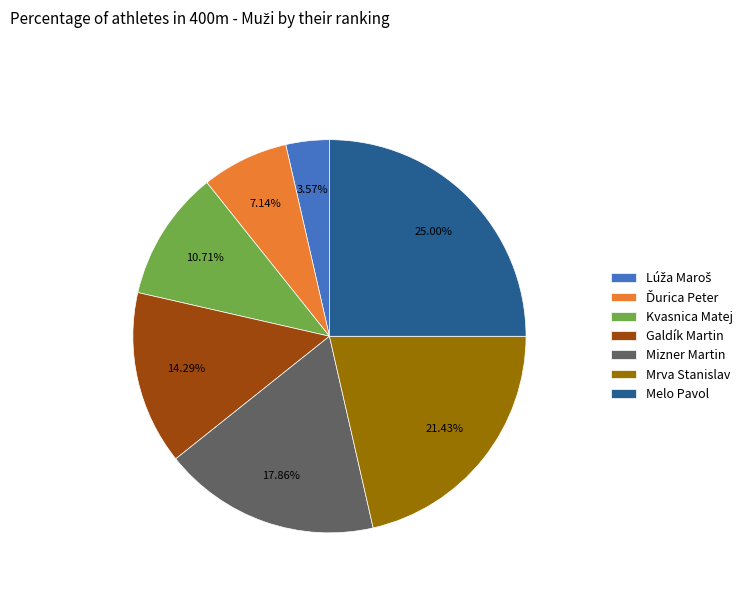

Does any single category account for the majority?

No